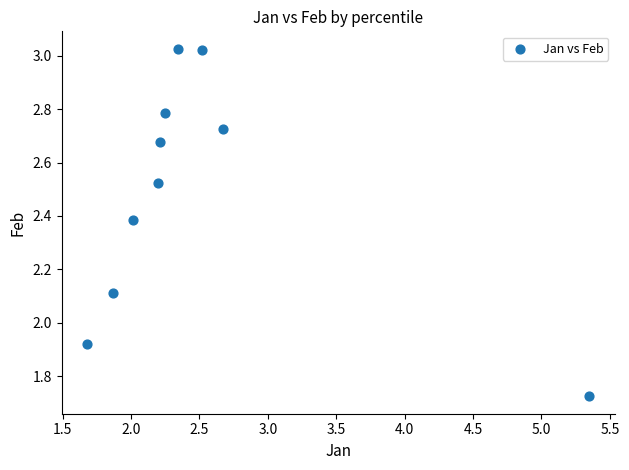

What is the range of Y values (max minus min)?

1.3